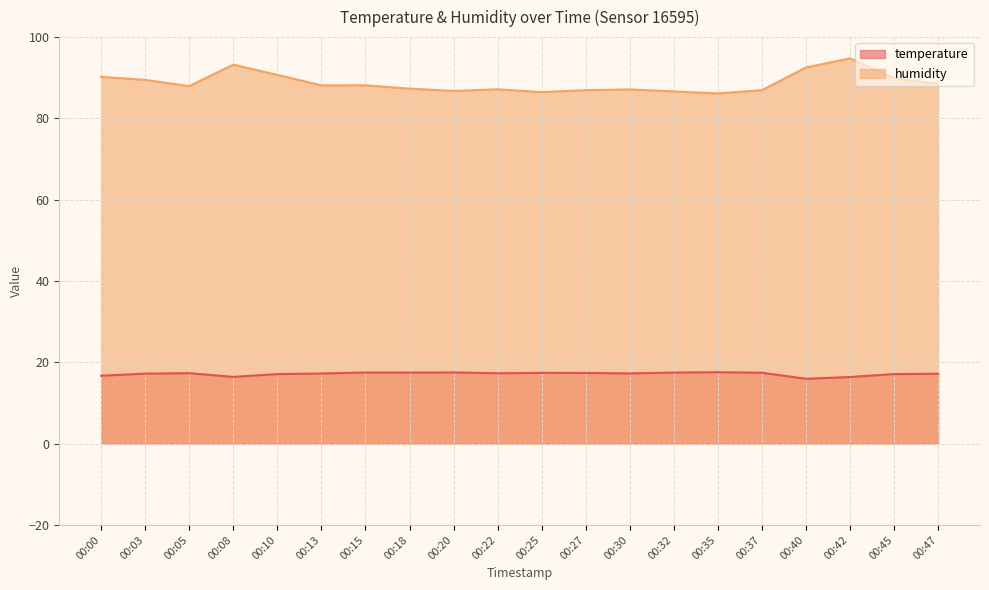

Is the value of temperature at 00:45 greater than the value of humidity at 00:00?

No